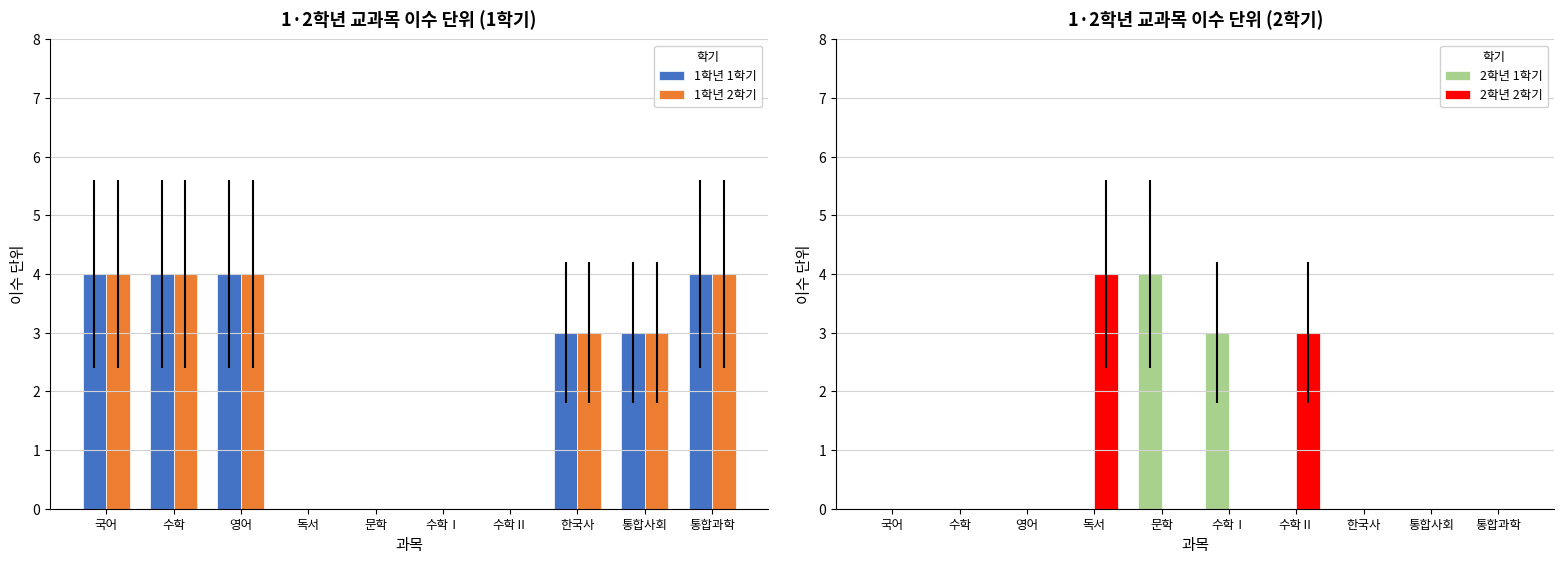

What is the difference between the highest and lowest values at 통합사회?

3